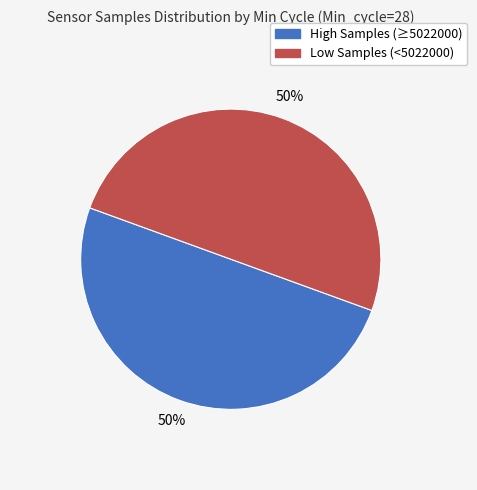

To the nearest percent, what is the average slice percentage?

50%